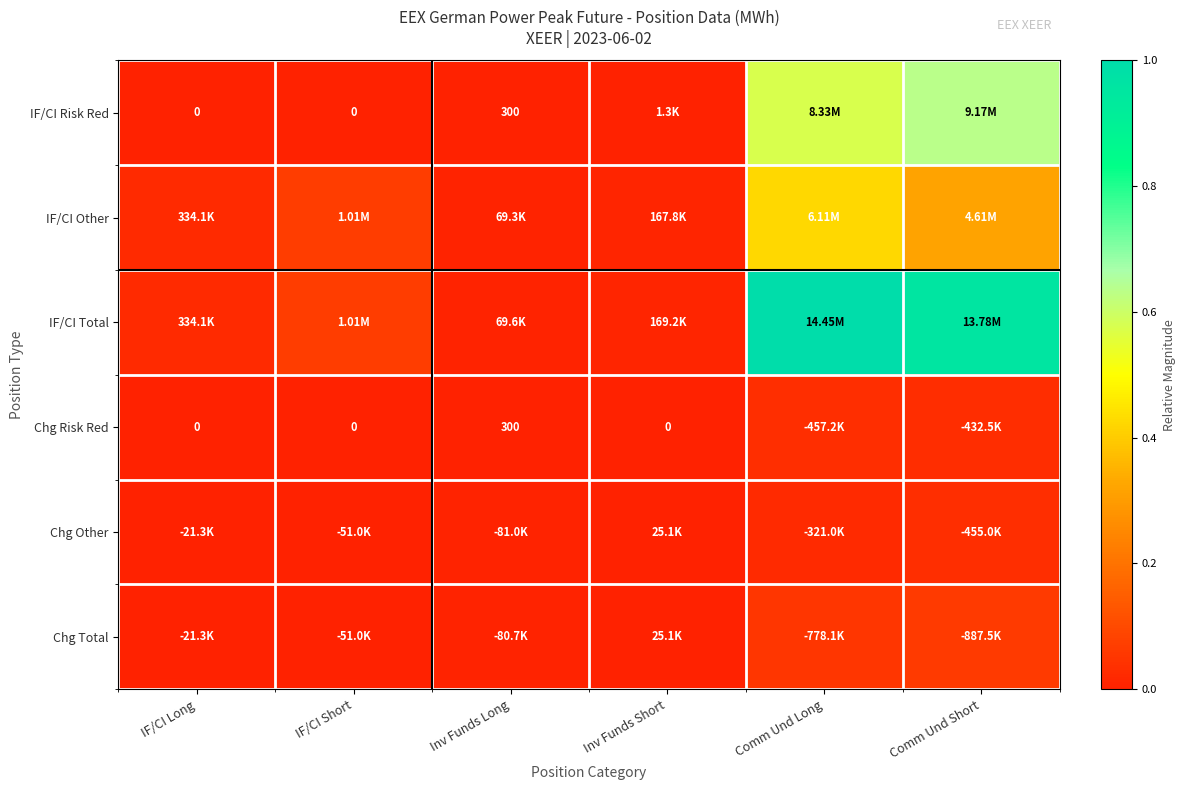

What is the difference between the second highest and minimum values in the IF/CI Other series?

0.3